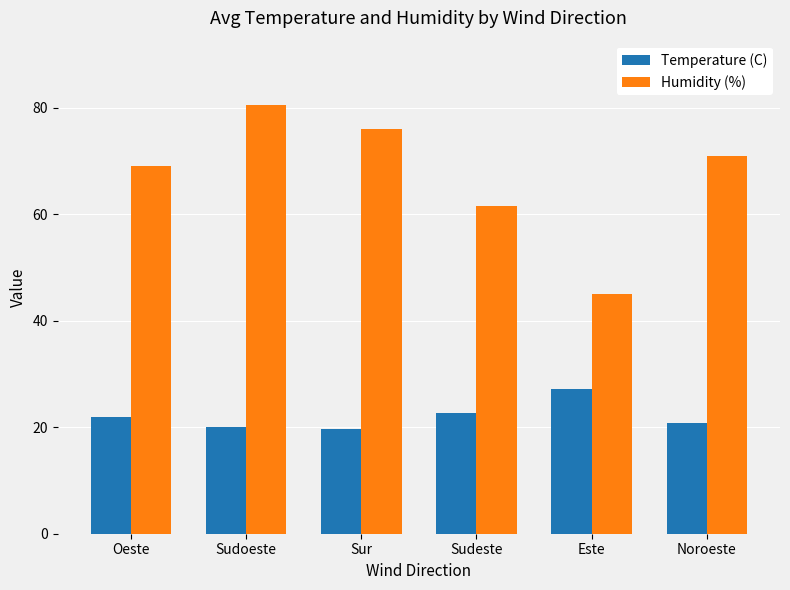

Which series has the largest total across all categories?

Humidity (%)